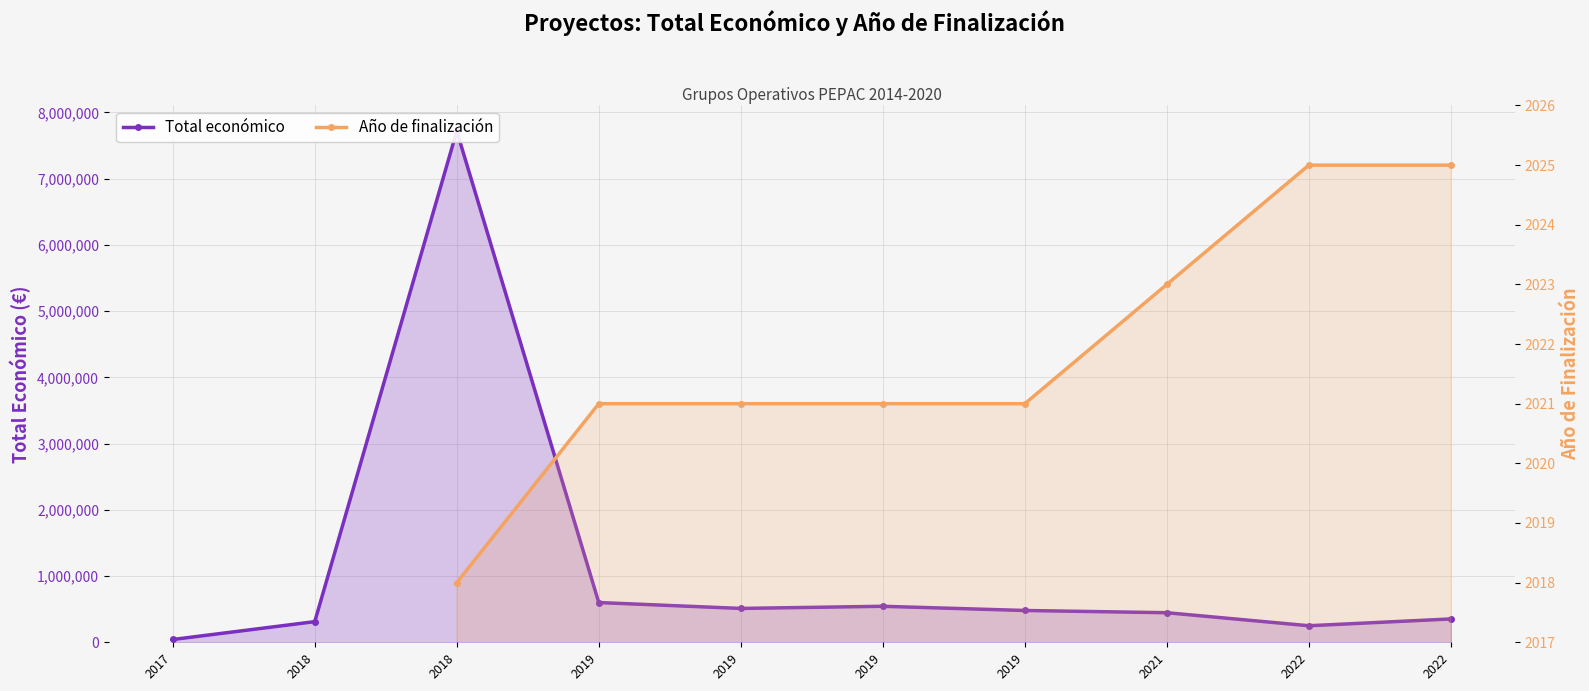

What is the sum of all Total económico values?

11254089.0